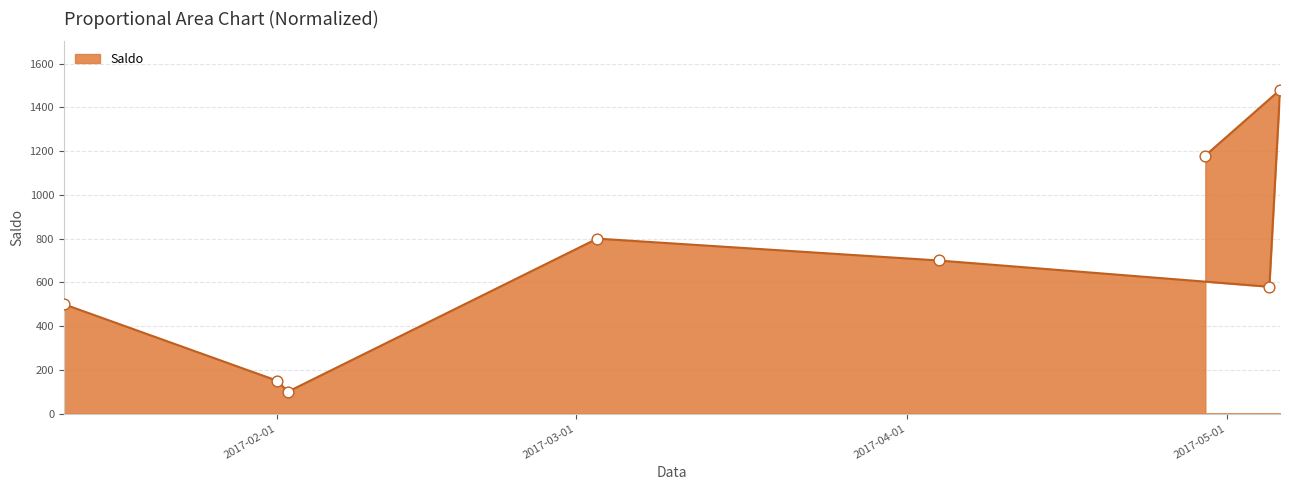

What is the change in value from 2017-01-12 to 2017-02-02?

-400